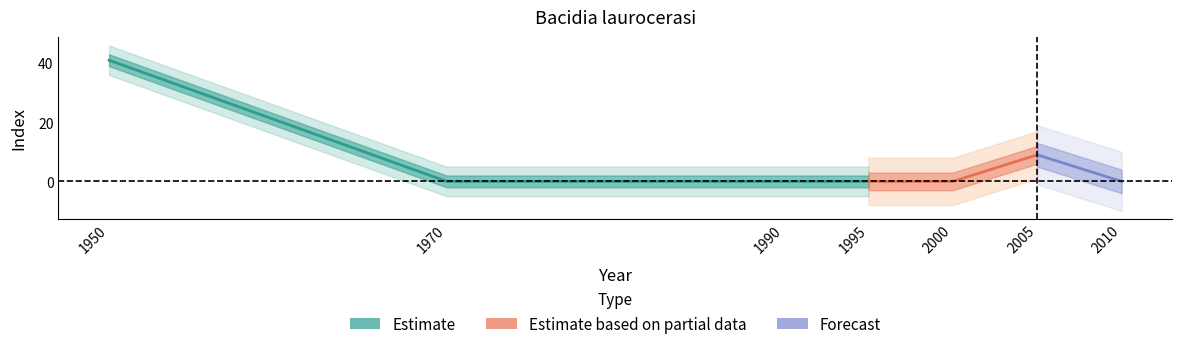

True or false: se has a value of 0 at 2000.

True